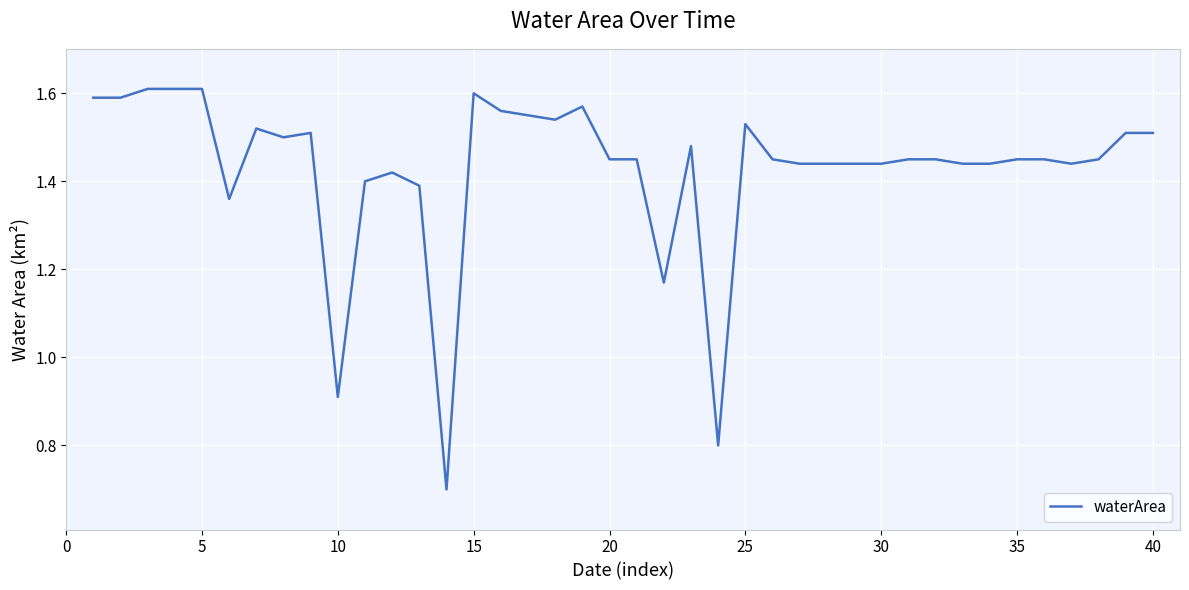

How many lines are shown in the chart?

1